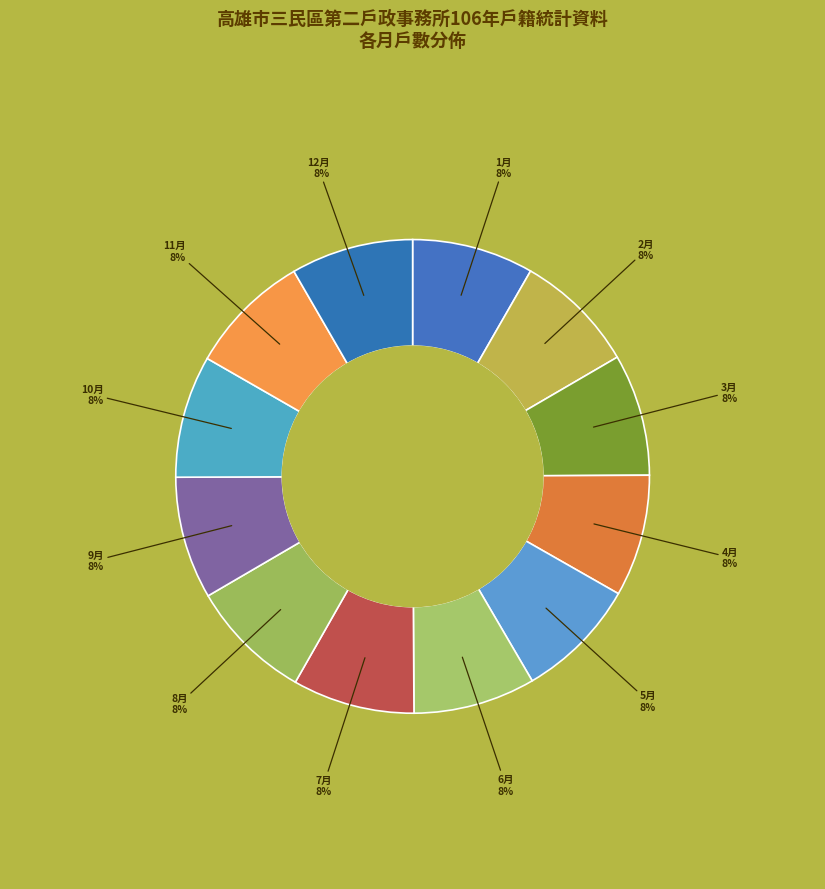

Rank the categories by value from lowest to highest.

1月, 2月, 3月, 4月, 5月, 6月, 7月, 8月, 12月, 10月, 11月, 9月